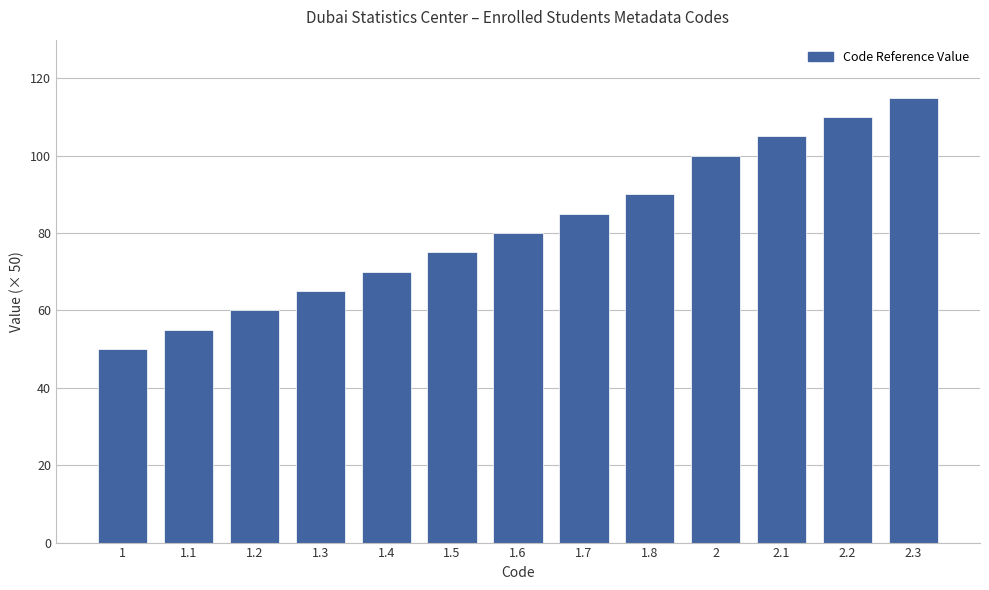

List the labels in order of value, largest first.

2.3, 2.2, 2.1, 2, 1.8, 1.7, 1.6, 1.5, 1.4, 1.3, 1.2, 1.1, 1